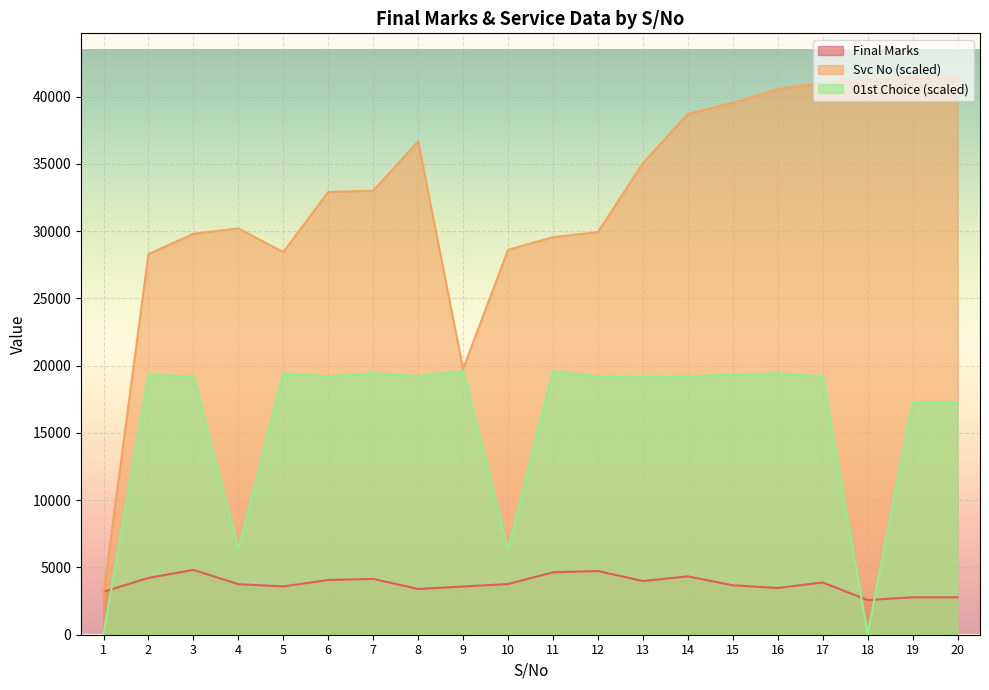

Rank the series at 17 from lowest to highest value.

Final Marks, 01st Choice (scaled), Svc No (scaled)